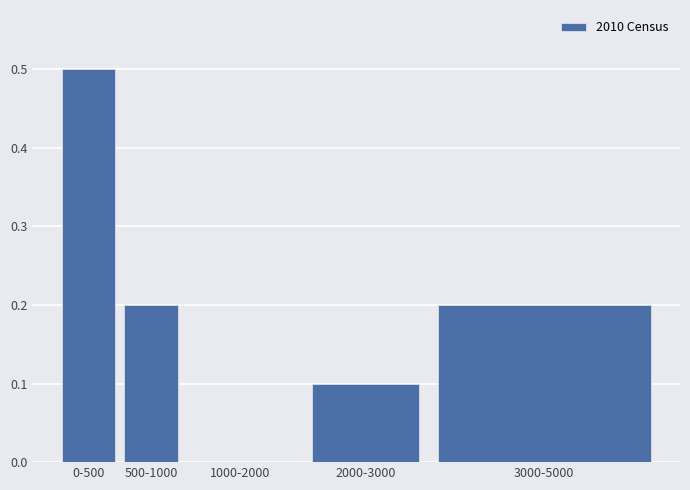

Reading left to right, transcribe all the data shown in this chart.

0-500=0.5	500-1000=0.2	1000-2000=0.0	2000-3000=0.1	3000-5000=0.2